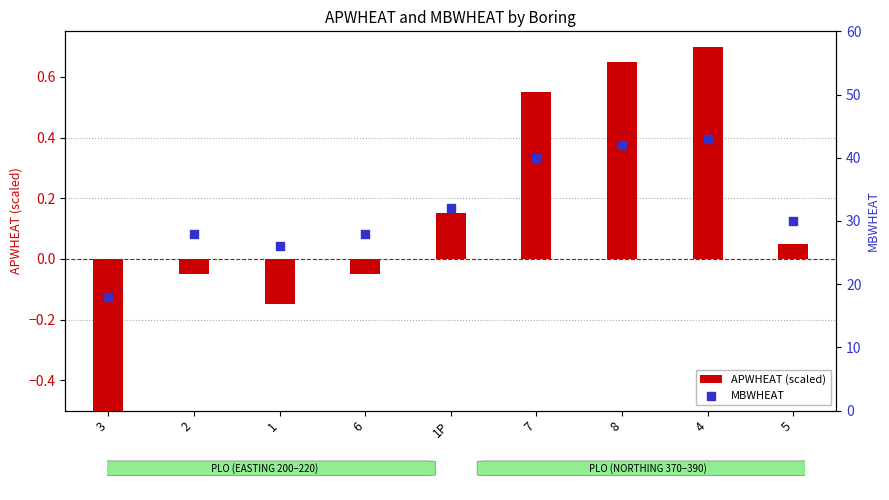

Which series contains the lowest Y value?

APWHEAT (scaled)